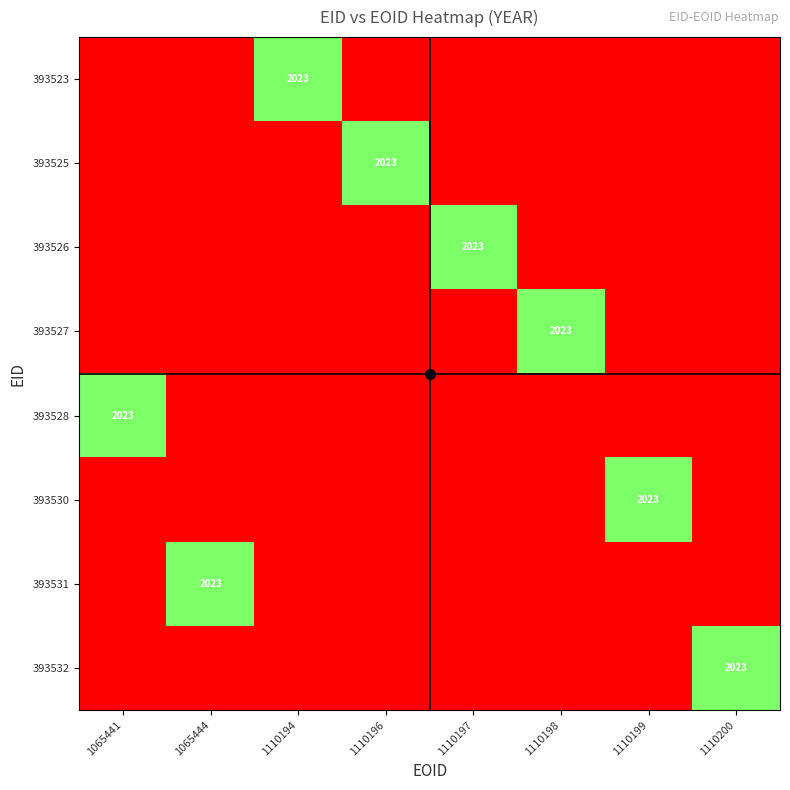

At which label does 393523 reach its minimum?

1065441